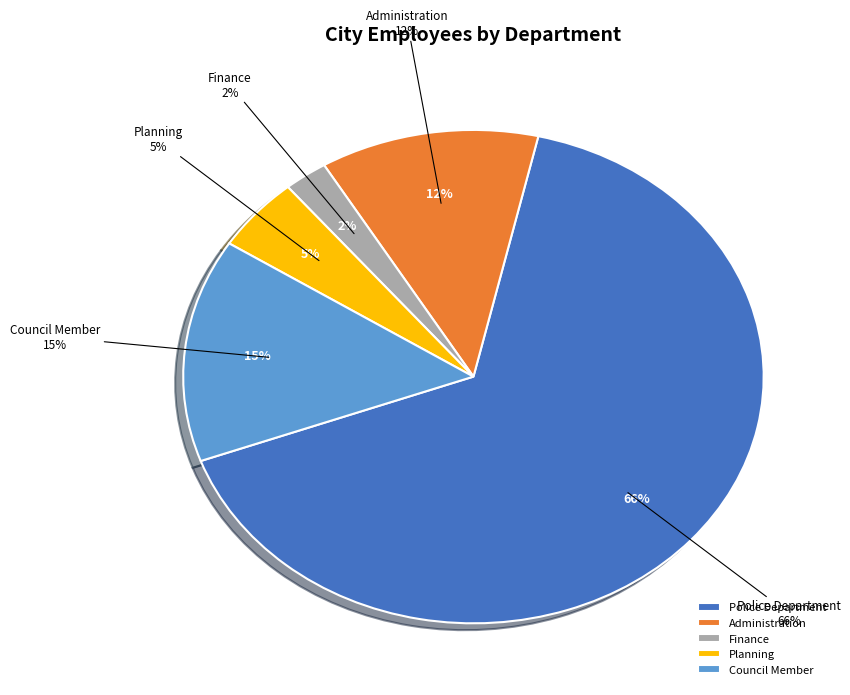

Approximately how many times larger is the value at Administration compared to Police Department?

0.2